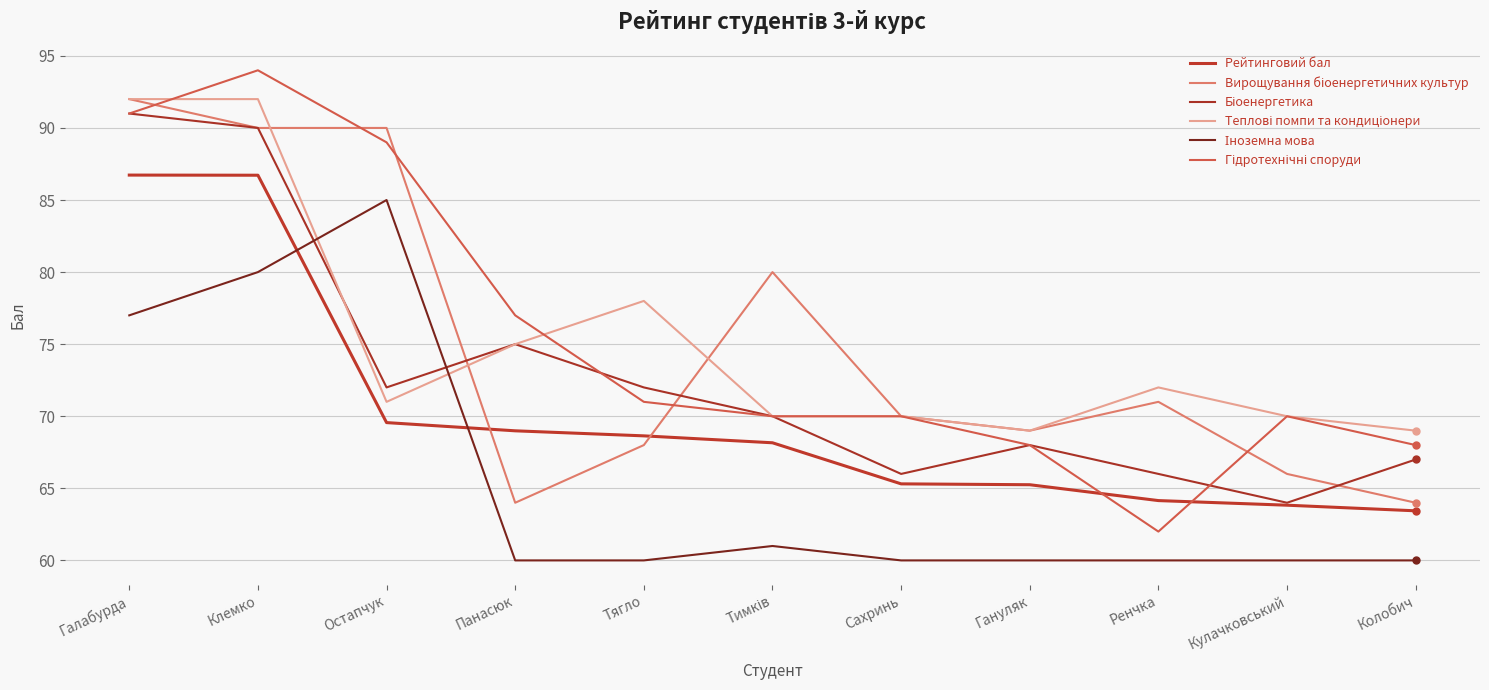

How many intersections are there between Теплові помпи та кондиціонери and Вирощування біоенергетичних культур?

3